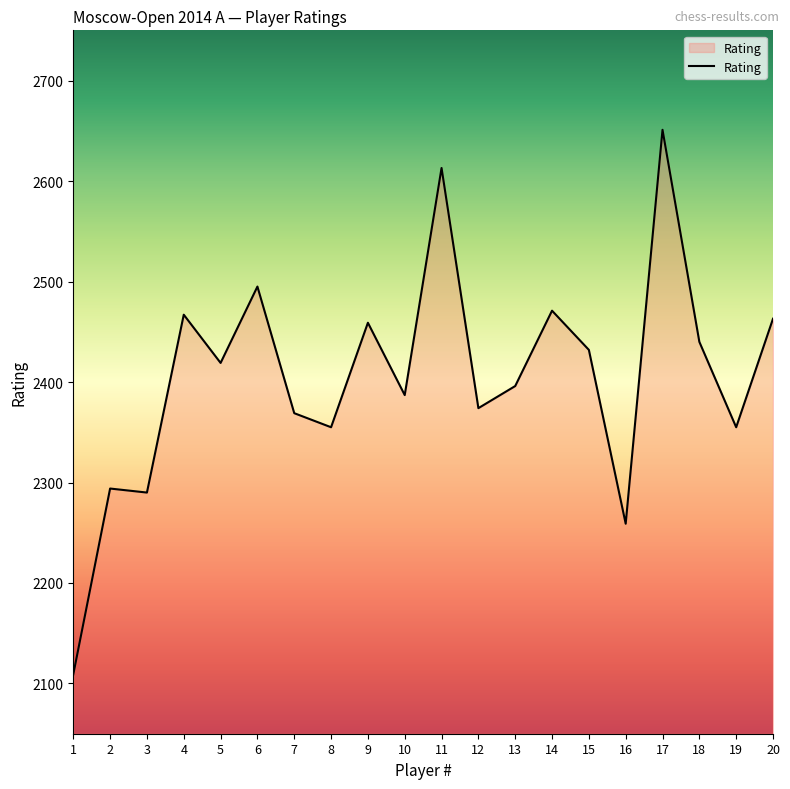

What is the ratio of the value at 10 to the value at 8?

1.0